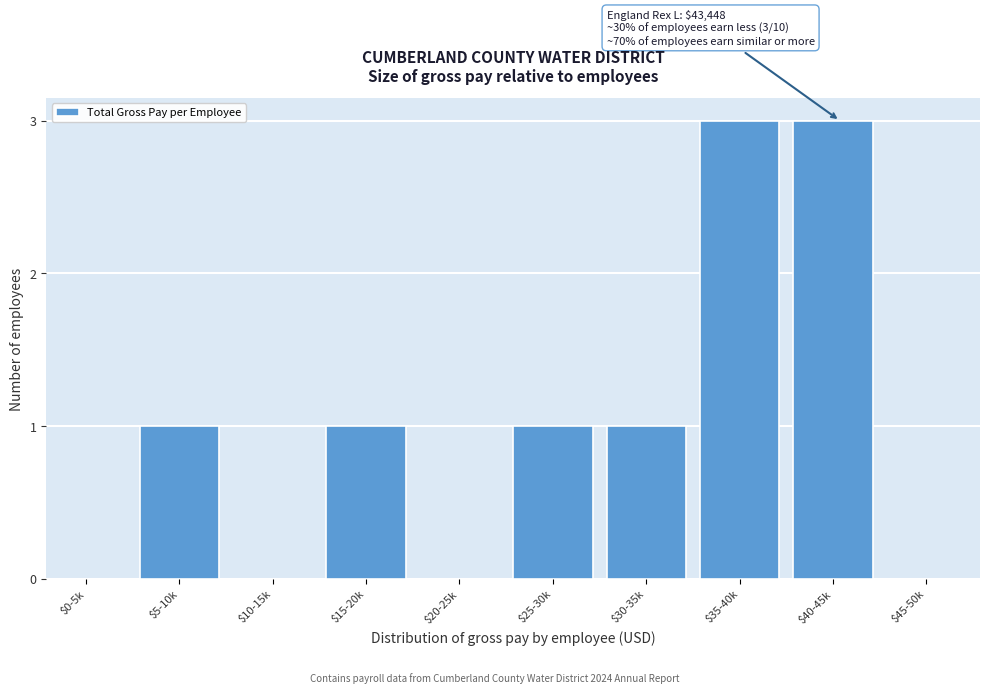

What is the sum of all values?

10